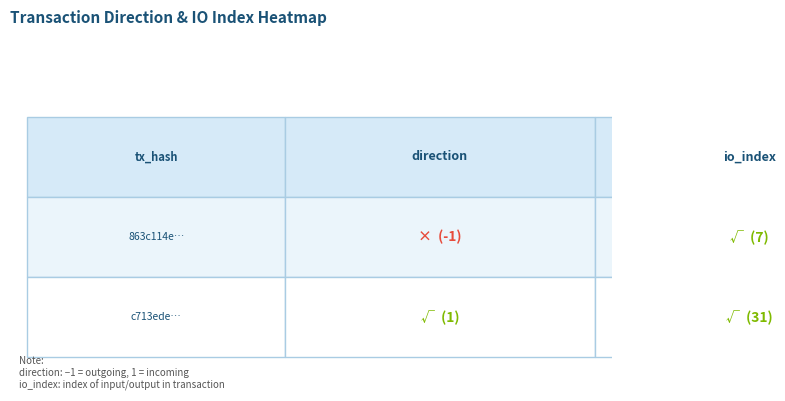

How many 863c114e9b4ce05d076aebca8d8f8f7e5436660 values are between -1 and 7?

2